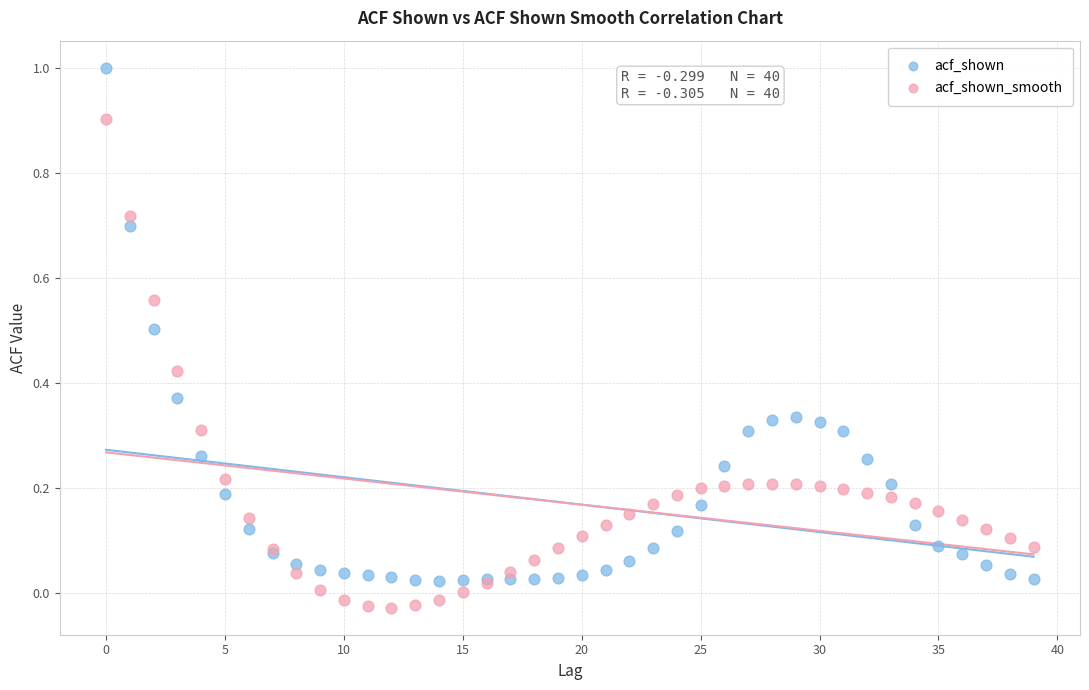

Which series has the largest Y range (max minus min)?

acf_shown